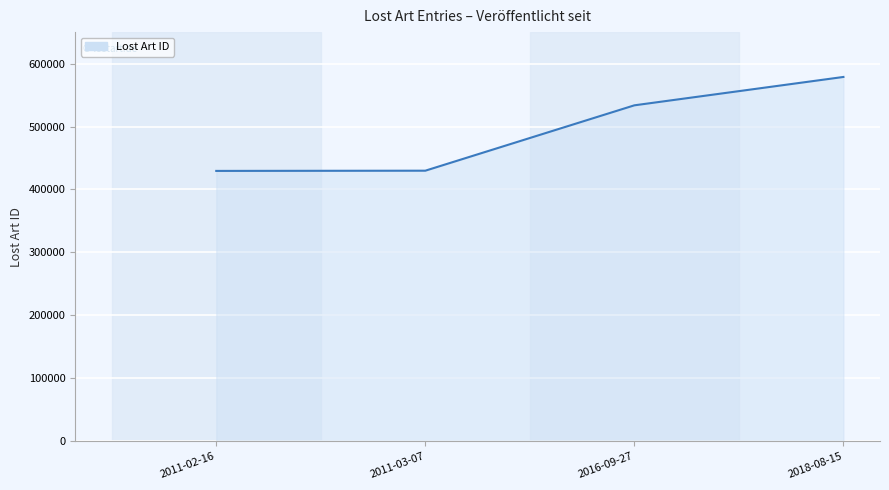

What is the difference between the second highest and second lowest values?

103835